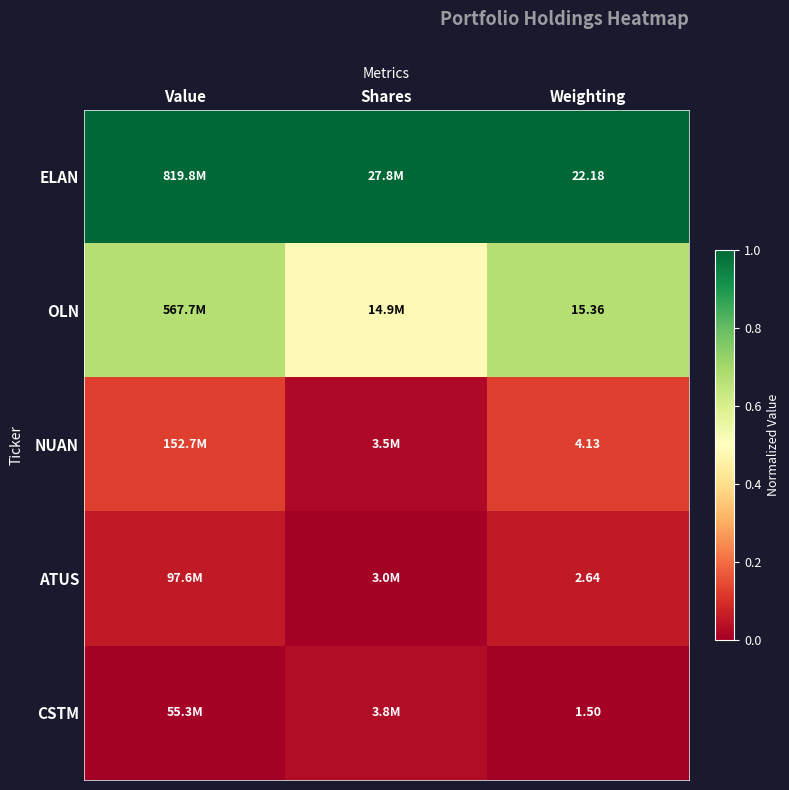

At Weighting, list the series in order from smallest to largest.

CSTM, ATUS, NUAN, OLN, ELAN